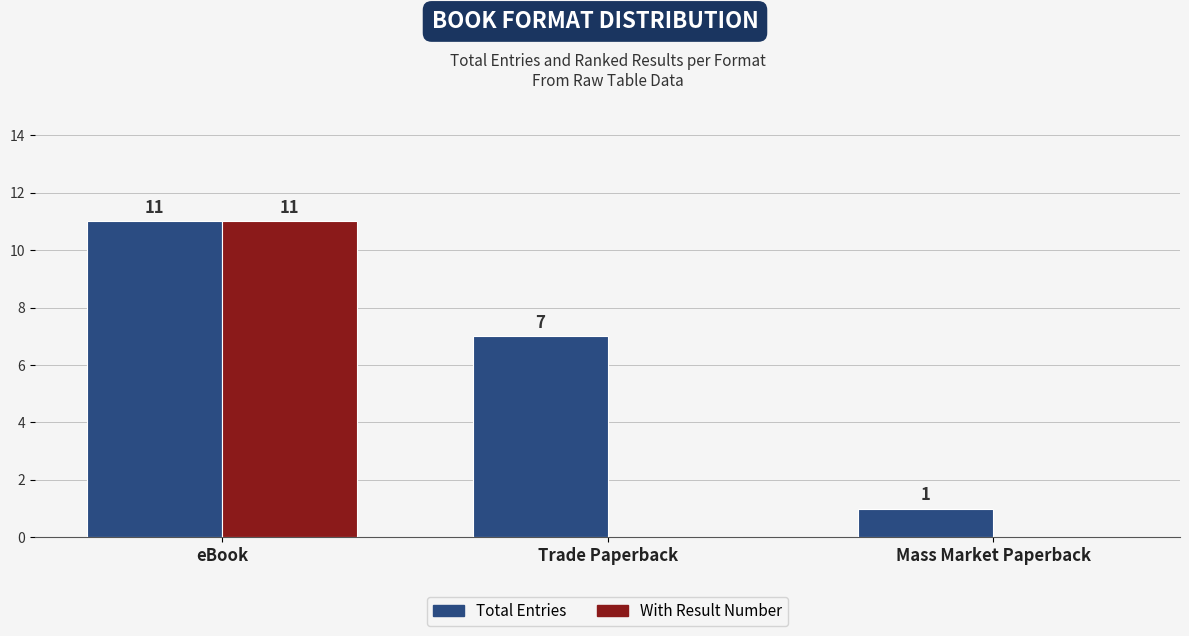

Which label corresponds to the largest value in the chart?

eBook